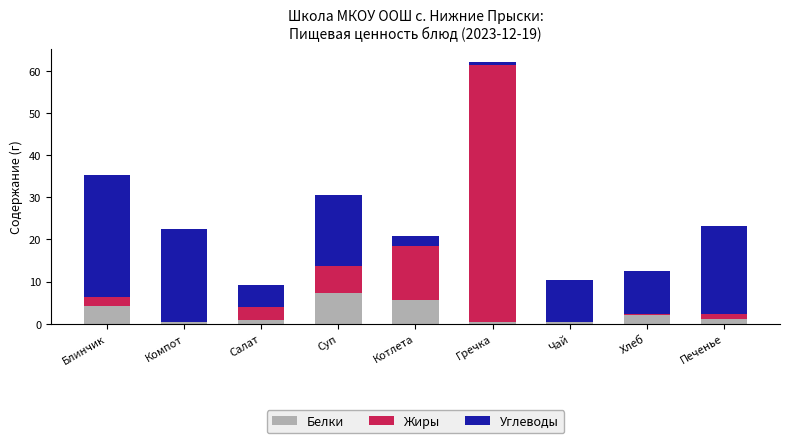

Count the number of categories in the chart.

9